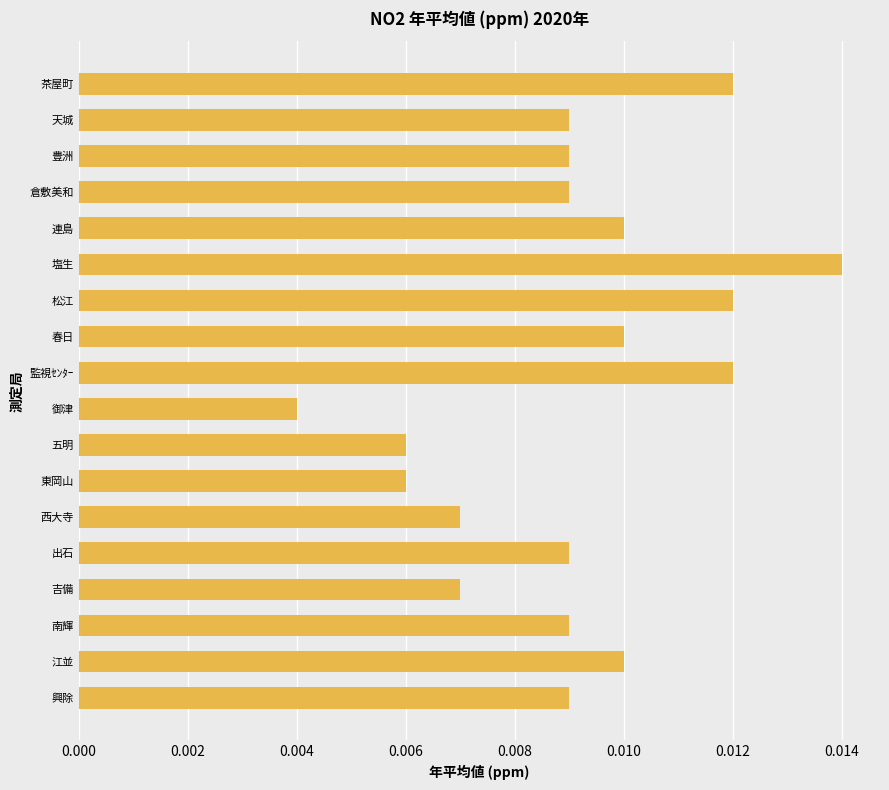

How many values are between 0 and 1?

18